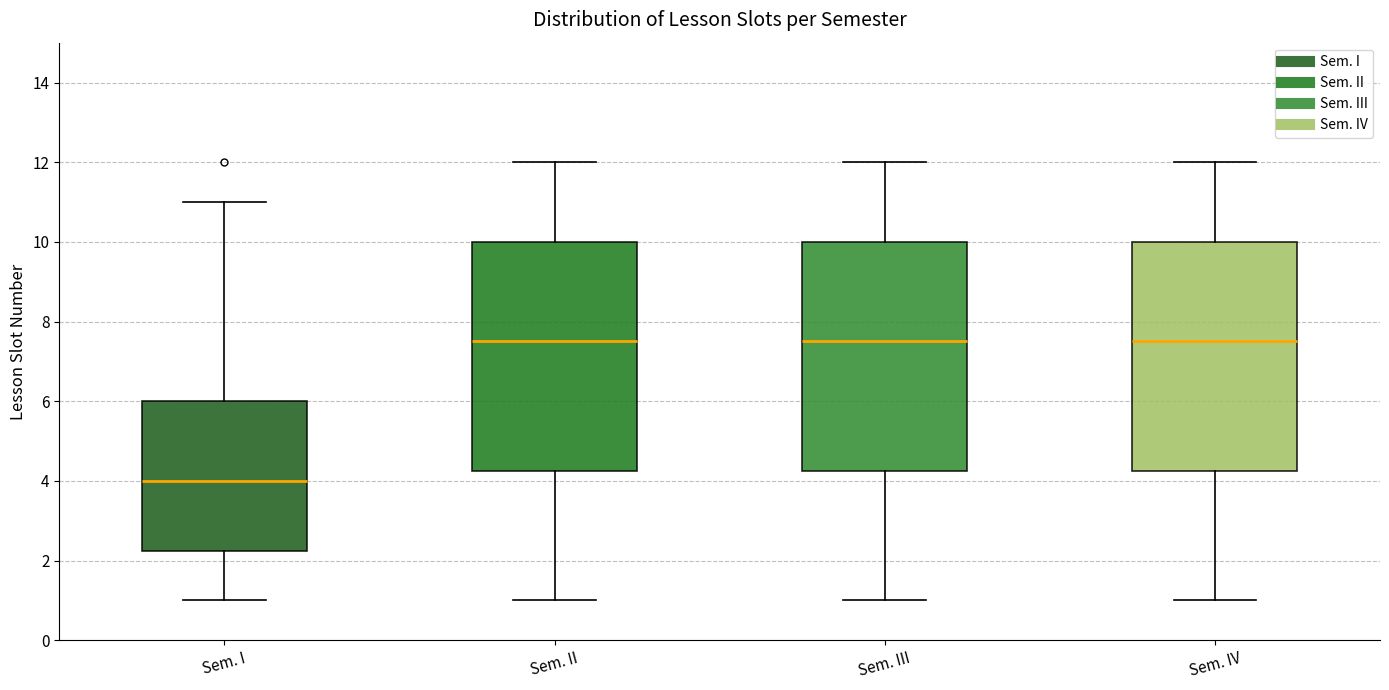

Reading left to right, transcribe this box plot: for each box, give where its median line is, the range the box spans, and where its two whiskers end, as read against the y-axis. The values are not printed on the chart, so give them approximately, as read against the axis.

Sem. I: median 4.0, box 2.2 to 6.0, whiskers 1.0 to 11.0
Sem. II: median 7.6, box 4.2 to 10.0, whiskers 1.0 to 12.0
Sem. III: median 7.6, box 4.2 to 10.0, whiskers 1.0 to 12.0
Sem. IV: median 7.6, box 4.2 to 10.0, whiskers 1.0 to 12.0